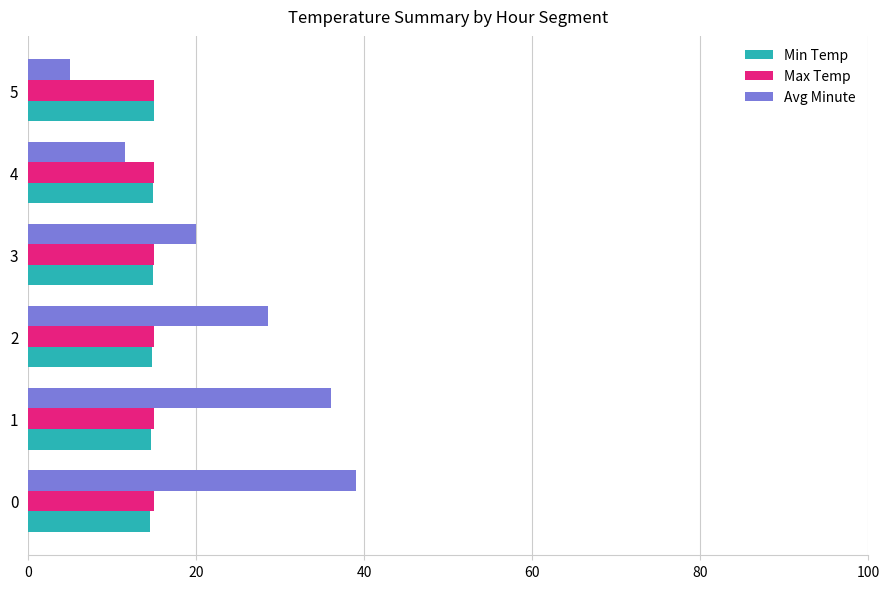

List the labels in order of Avg Minute value, largest first.

0, 1, 2, 3, 4, 5